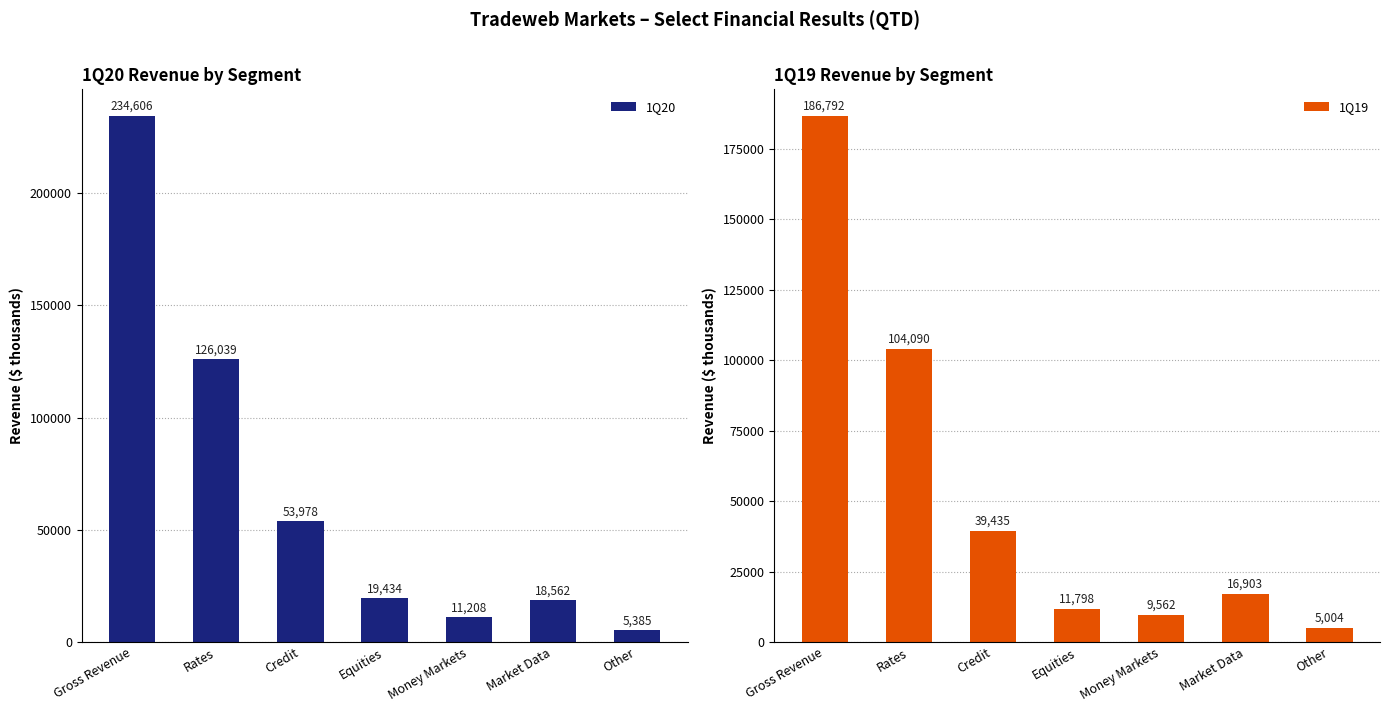

Reading right to left, transcribe all the data shown in this chart.

1Q20: 5385	18562	11208	19434	53978	126039	234606
1Q19: 5004	16903	9562	11798	39435	104090	186792